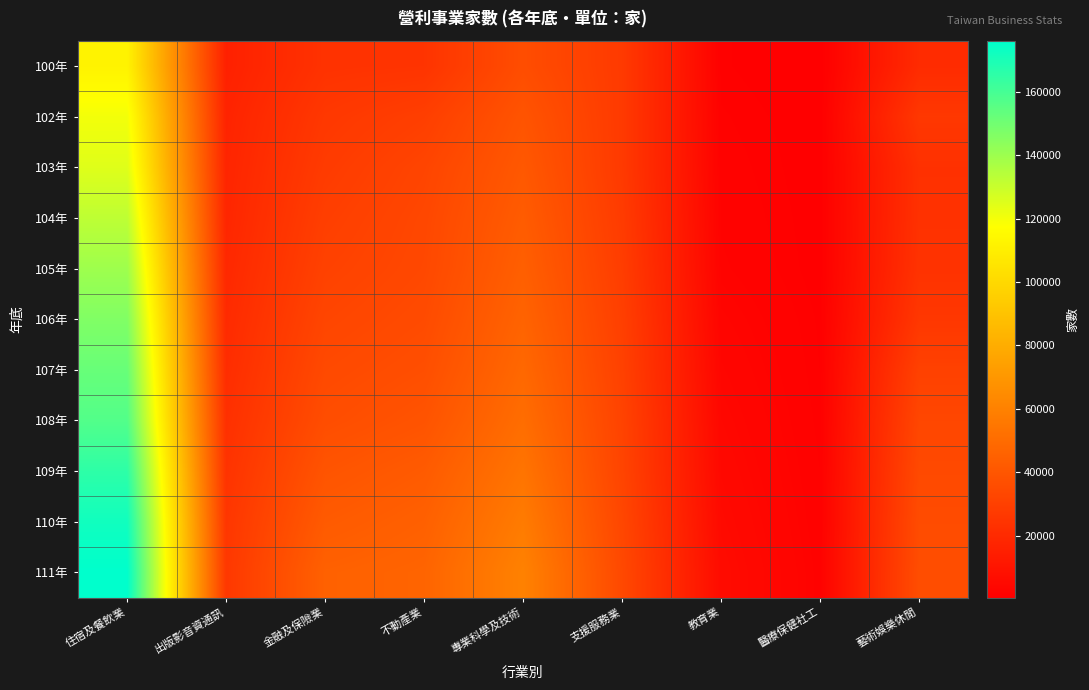

At which category is the sum across all series the highest?

住宿及餐飲業